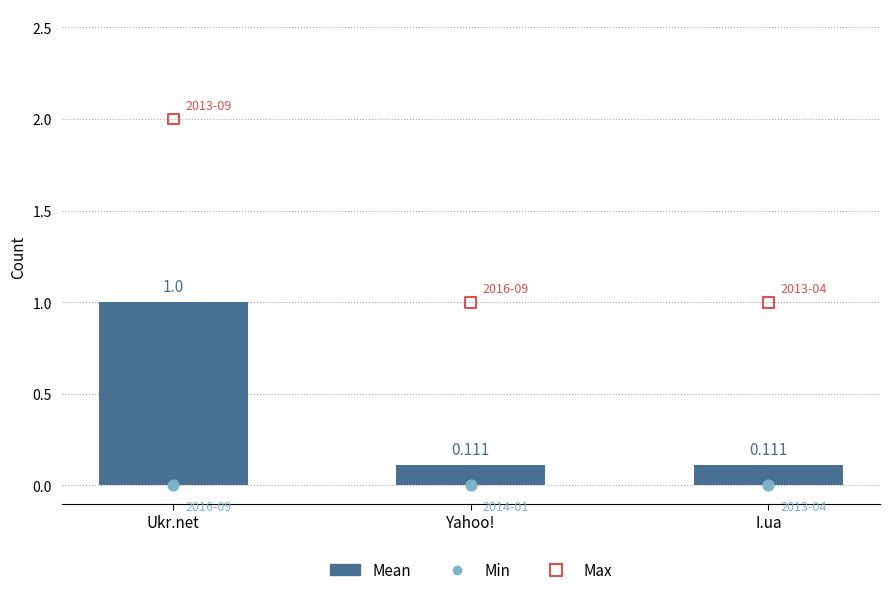

What are all the series names shown in the legend?

Mean, Min, Max